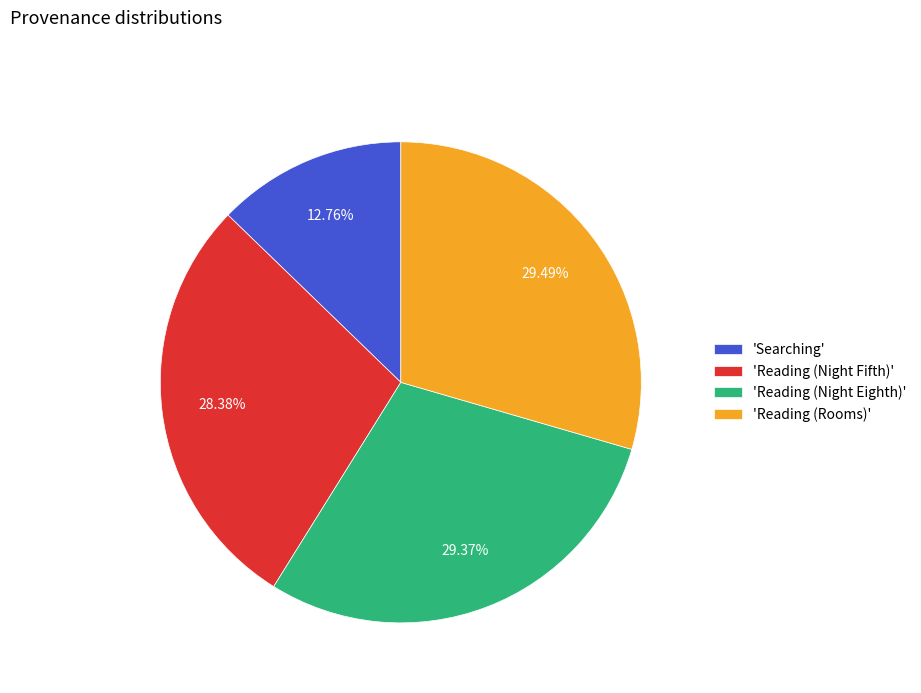

Is the sum of 'Searching' and 'Reading (Night Eighth)' greater than half?

No